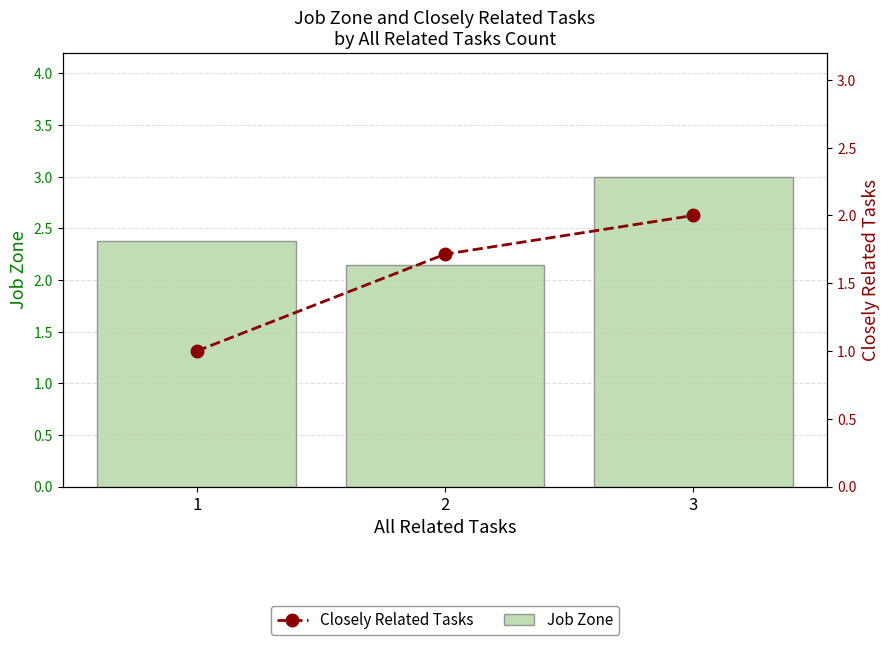

What is the average value of the Job Zone series?

2.5